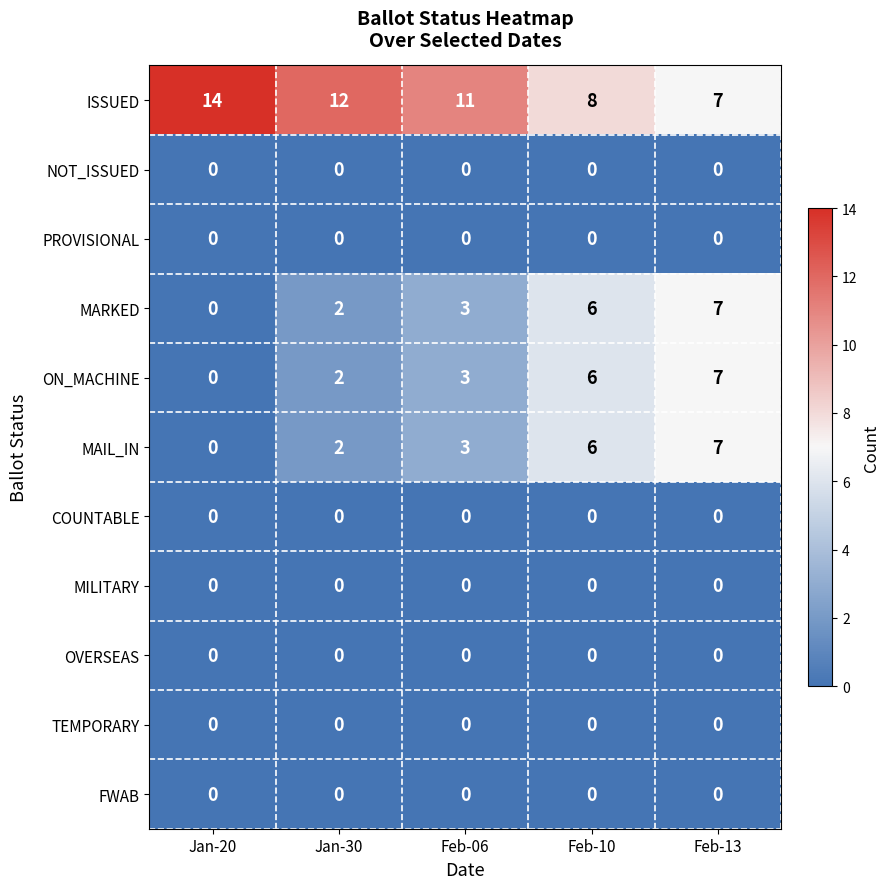

Which category has the highest value across all series?

Jan-20